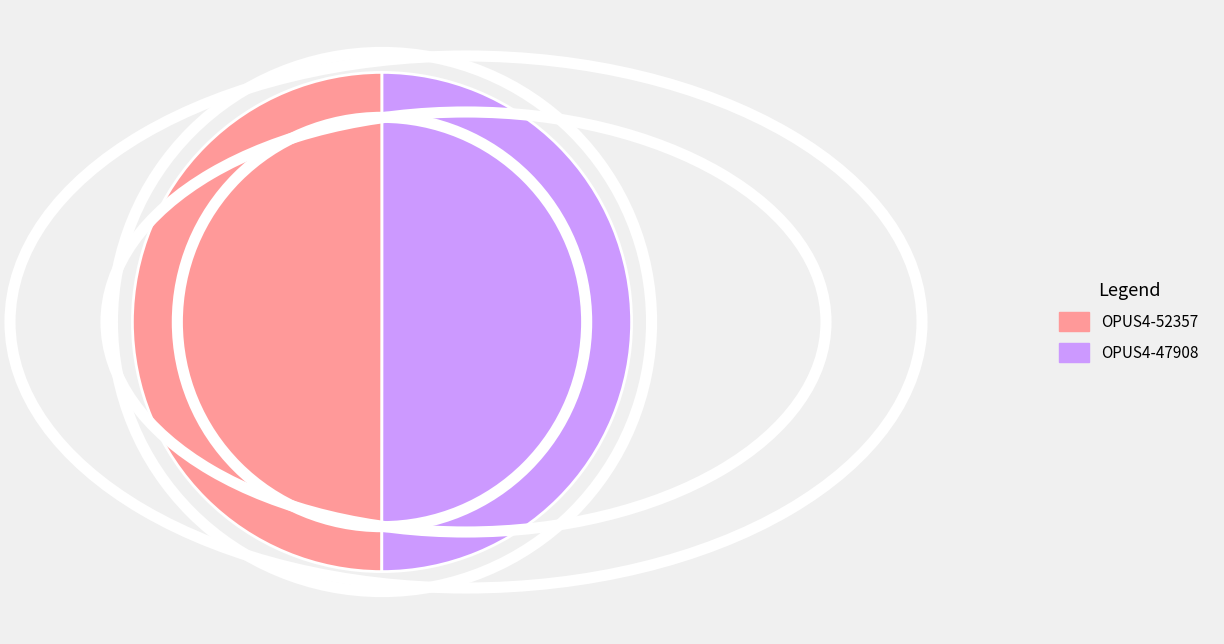

The OPUS4-52357 slice represents 57% of the pie. True or false?

False